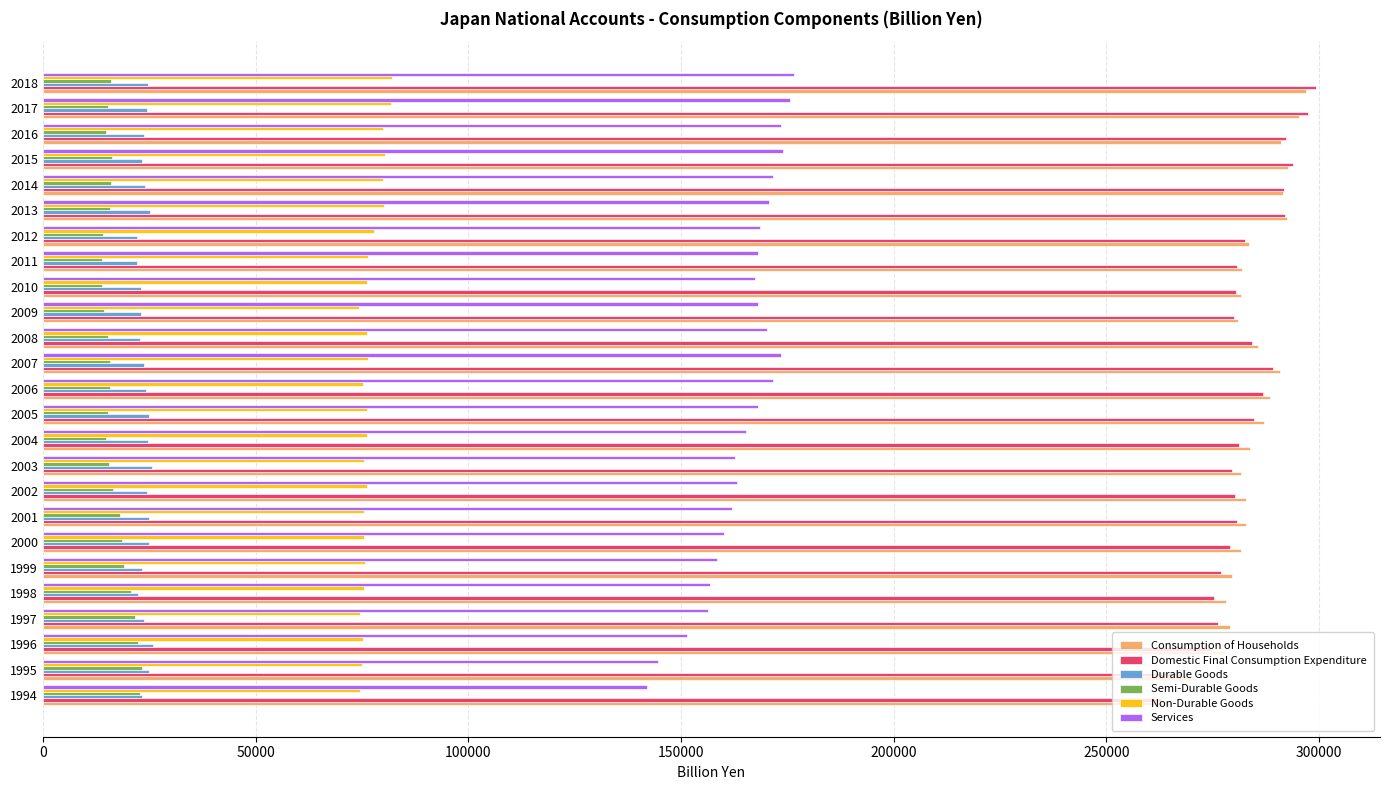

What is the spread (max minus min) of values at 2009?

266634.0